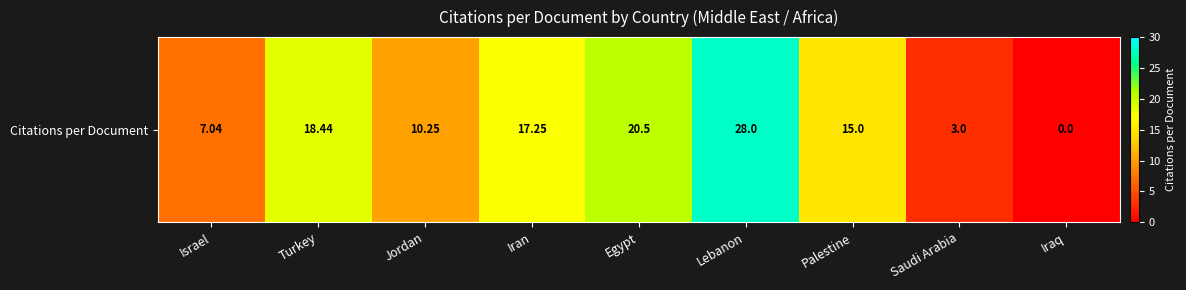

What is the average value?

13.3